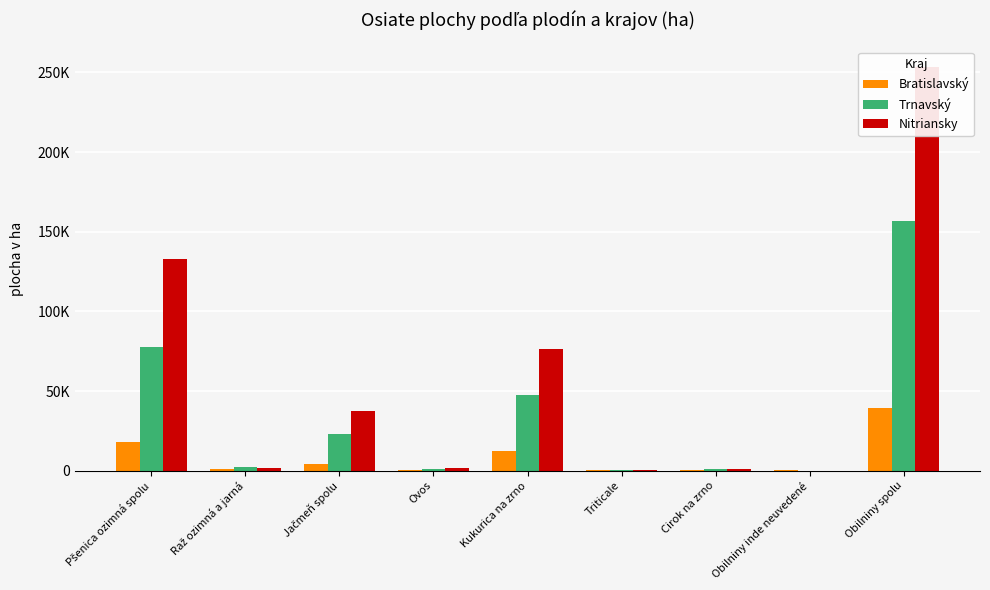

Reading left to right, what are all the values shown in this chart?

Bratislavský: 18278.5	991.8	4265.7	494.8	12393.5	172.9	536.1	220.9	39089.1
Trnavský: 77389.9	2175.4	23221.4	1268.8	47347.1	618.1	1018.2	11.5	156980.8
Nitriansky: 132747.2	1814.6	37427.0	1816.2	76390.4	652.6	871.2	96.0	253379.5